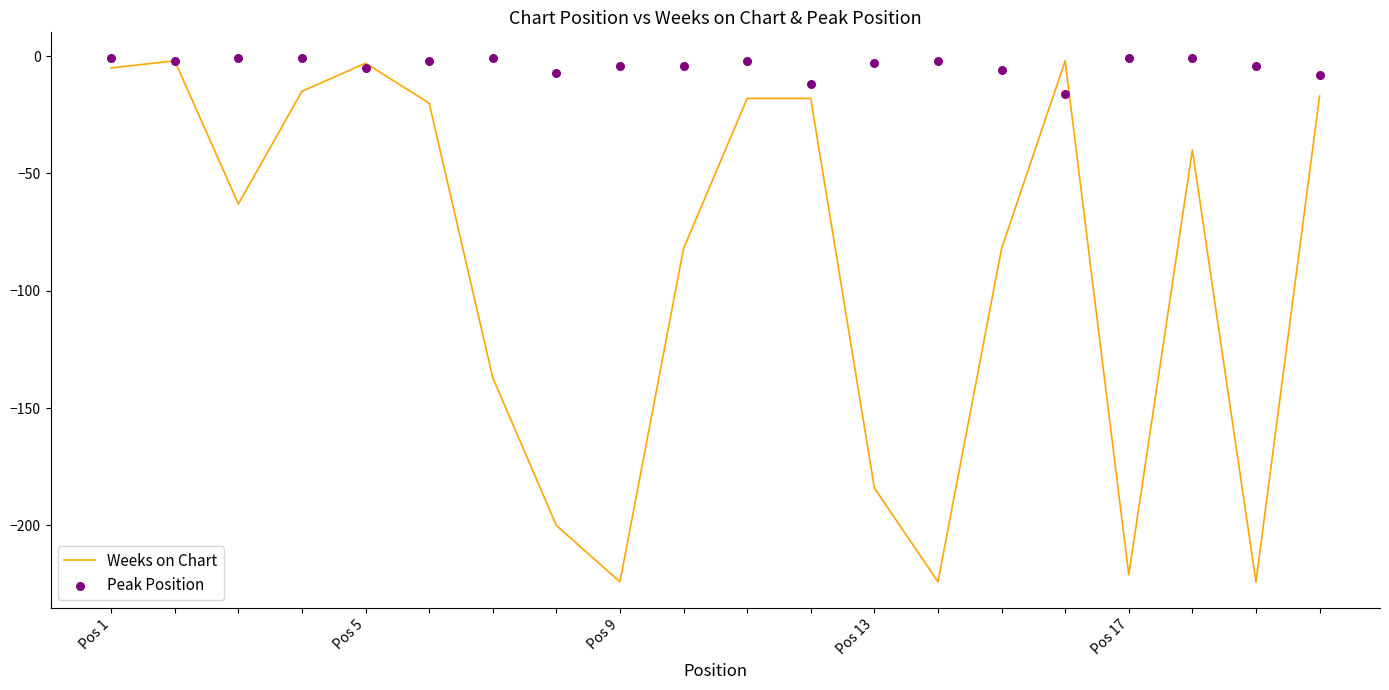

The value of Weeks on Chart at Pos 17 is -86. True or false?

False